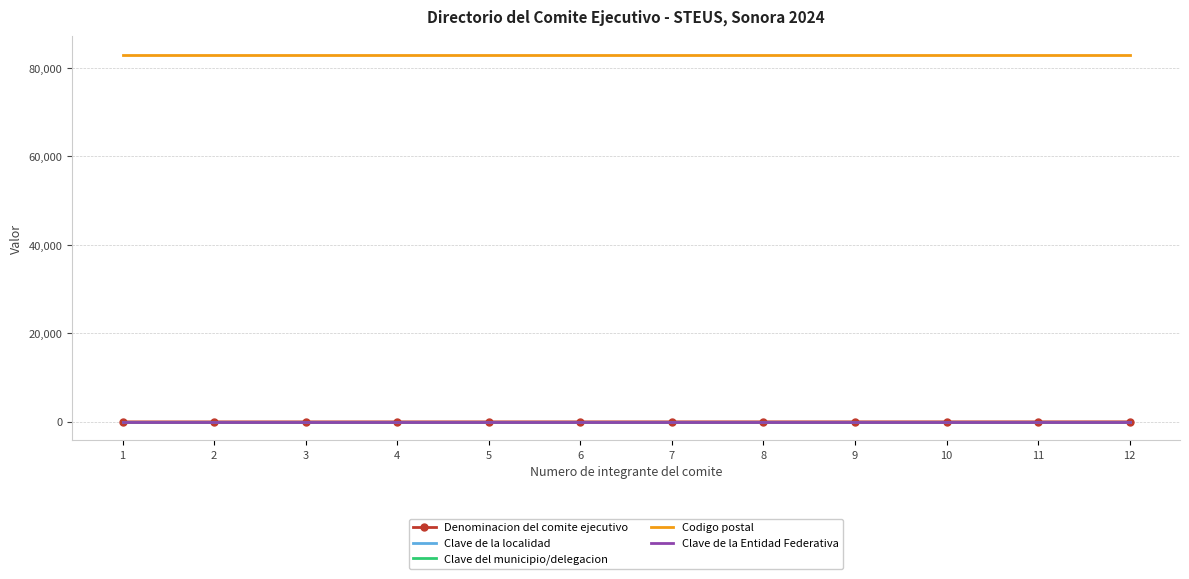

True or false: Clave de la localidad and Codigo postal cross at least once.

False